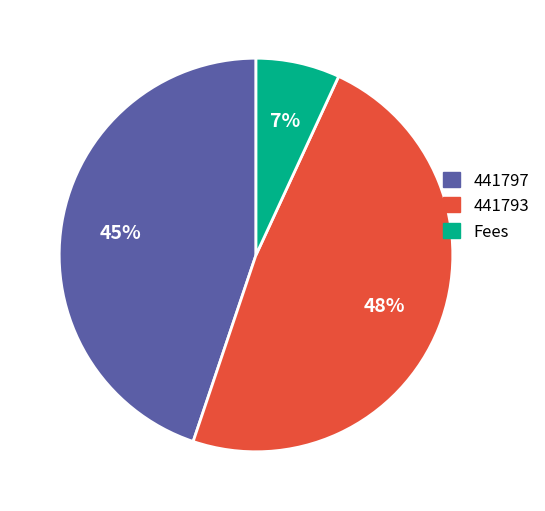

What is the smallest slice in the pie chart?

Fees